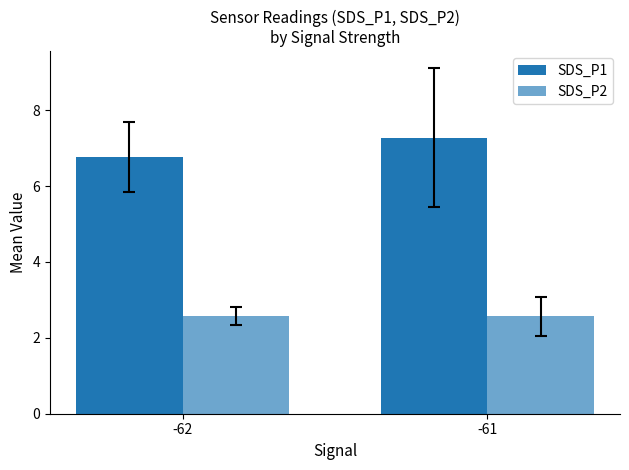

The SDS_P2 series shows 3.4 at -61. True or false?

False